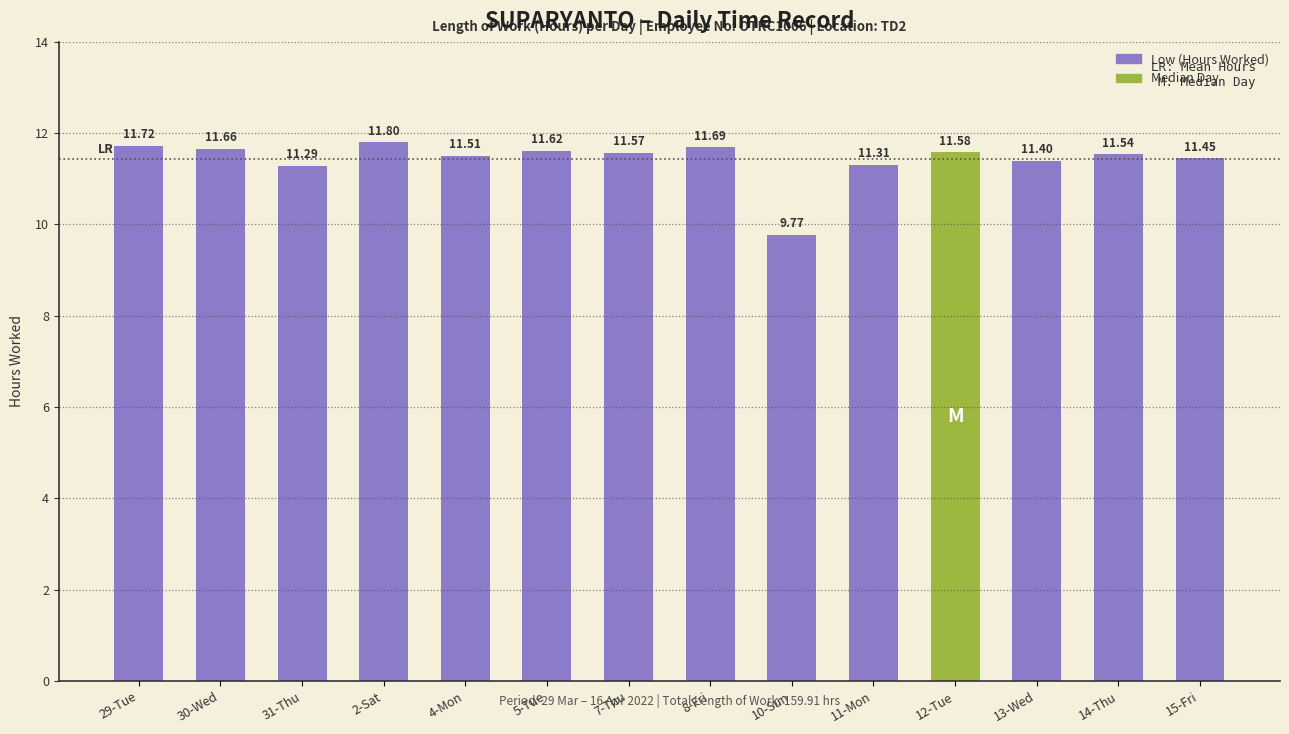

At which label does the data first exceed 11?

29-Tue